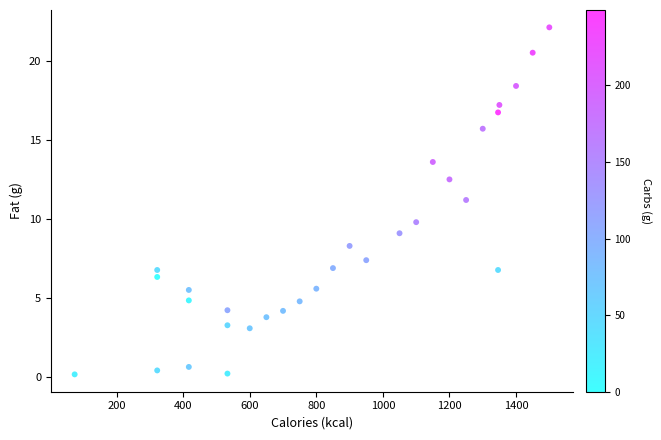

What is the range of X values (max minus min)?

1426.0